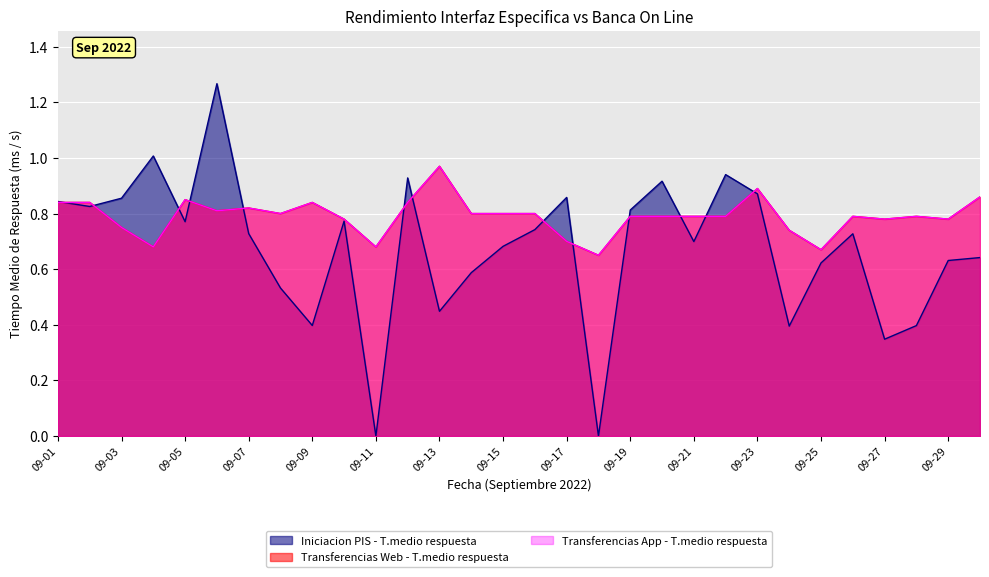

Read the Iniciacion PIS - T.medio respuesta value at 09-08.

0.5